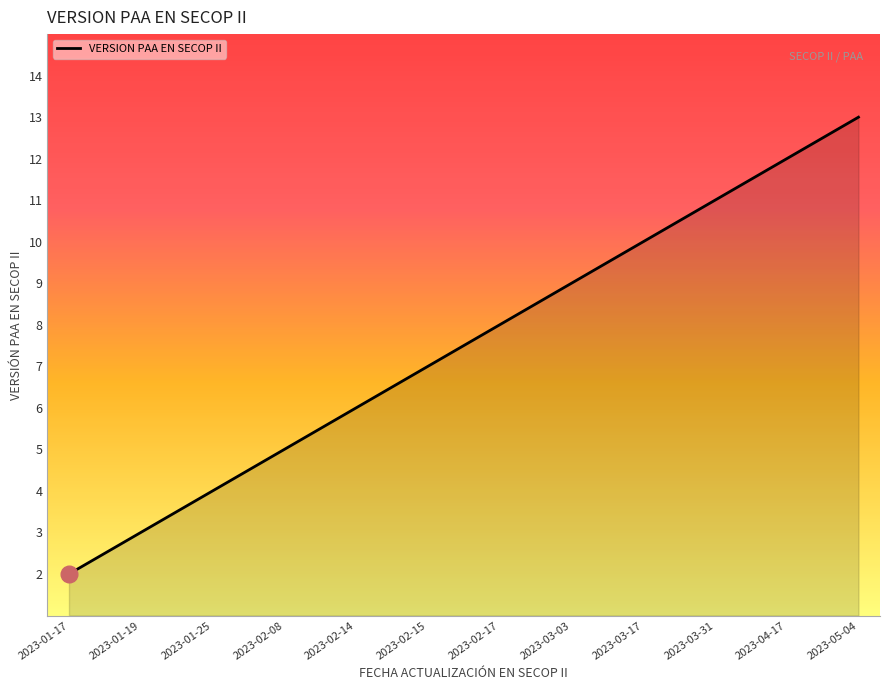

What is the ratio of the value at 2023-05-04 to the value at 2023-02-17?

1.6